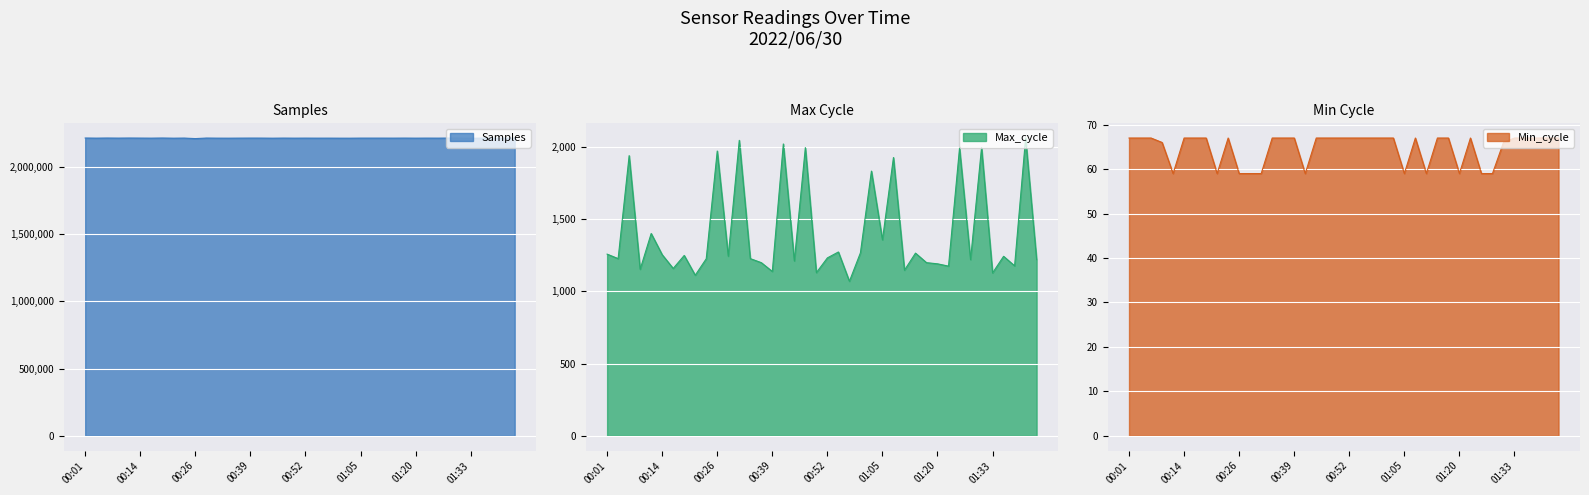

The Samples series shows 2212709 at 37. True or false?

True